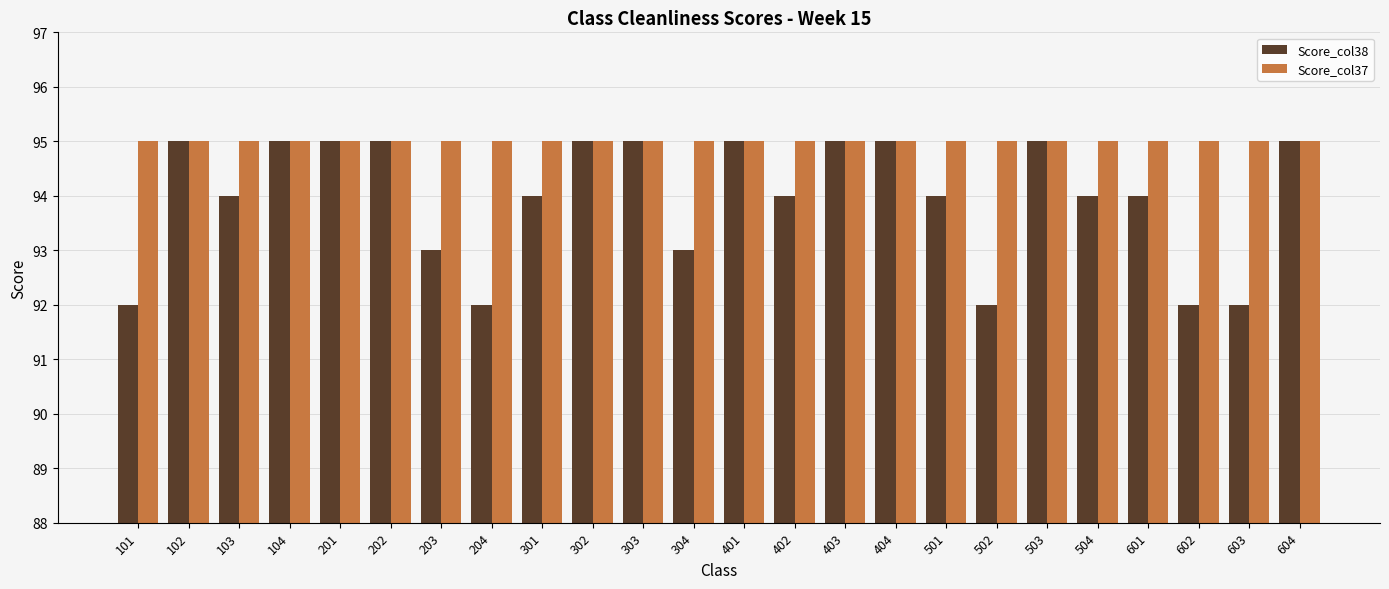

Reading left to right, transcribe all the data shown in this chart.

Score_col38: 92	95	94	95	95	95	93	92	94	95	95	93	95	94	95	95	94	92	95	94	94	92	92	95
Score_col37: 95	95	95	95	95	95	95	95	95	95	95	95	95	95	95	95	95	95	95	95	95	95	95	95